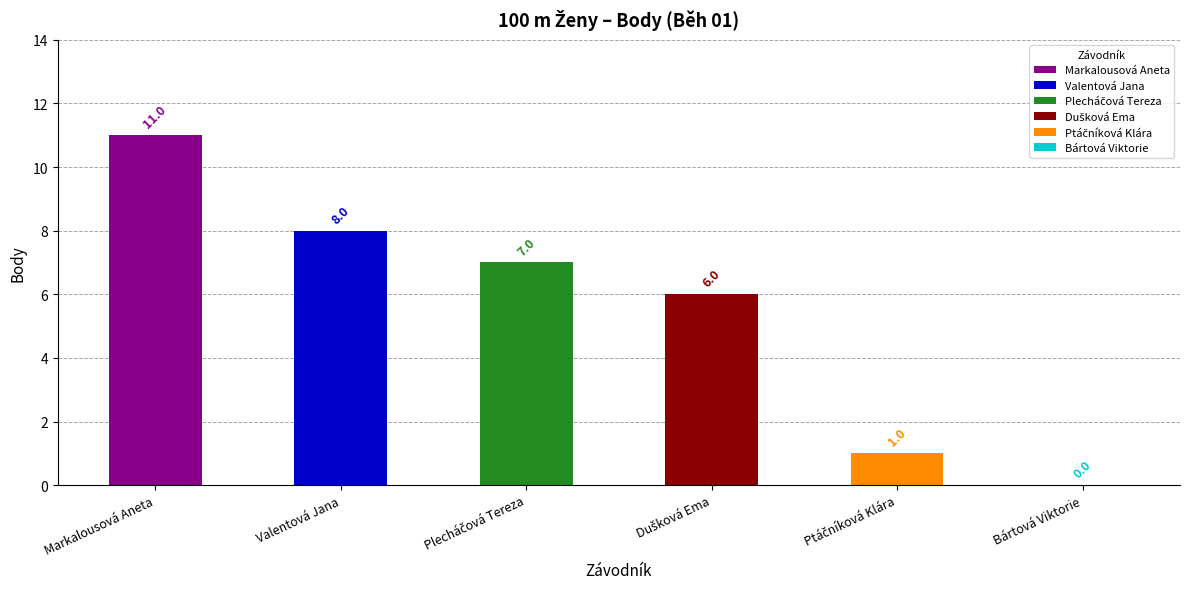

What is the value of the 2nd bar from the left?

8